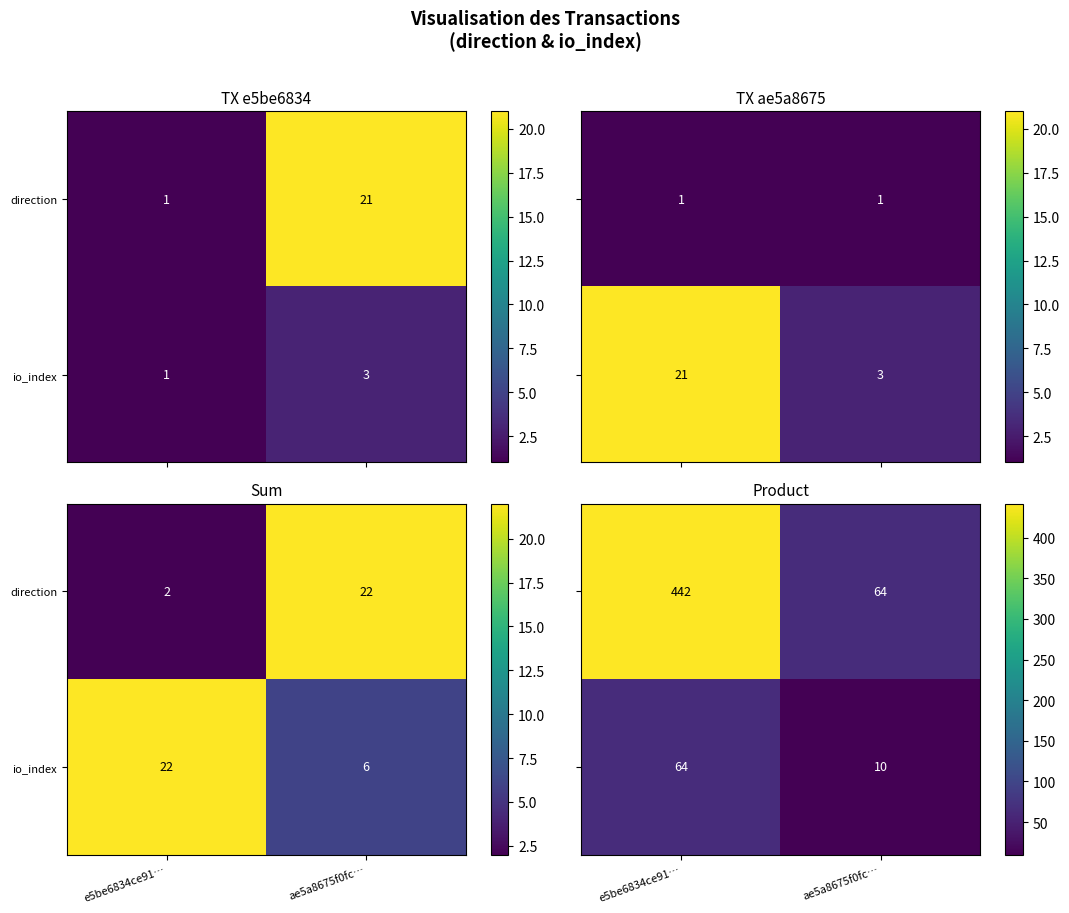

List the labels in order of io_index value, largest first.

e5be6834ce91…, ae5a8675f0fc…